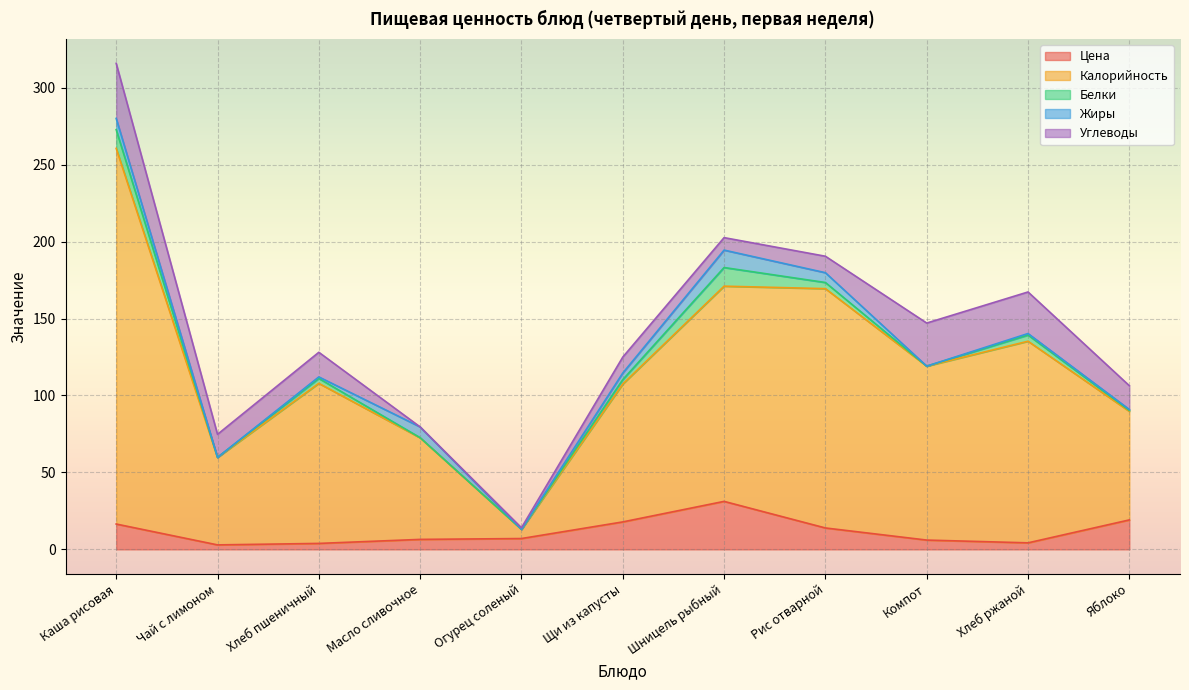

At how many categories does at least one series exceed 67?

8